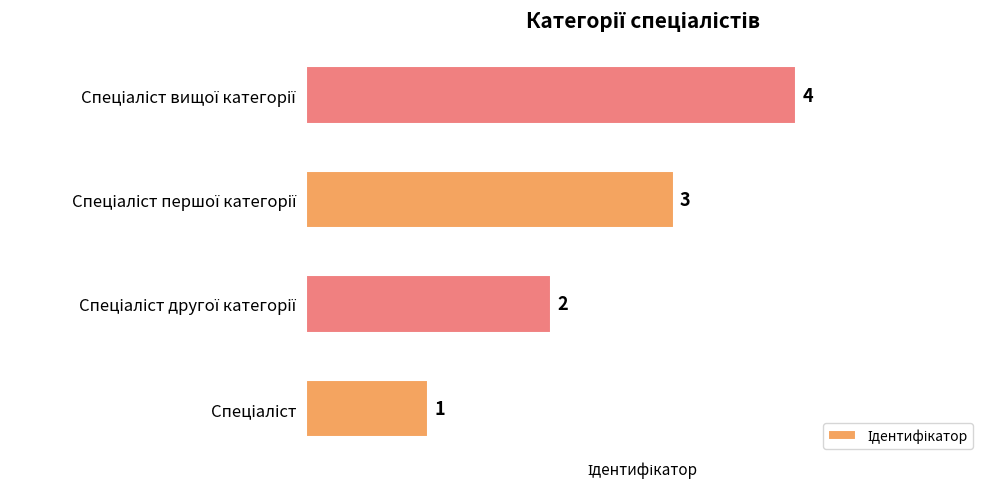

What is the maximum value shown in the chart?

4